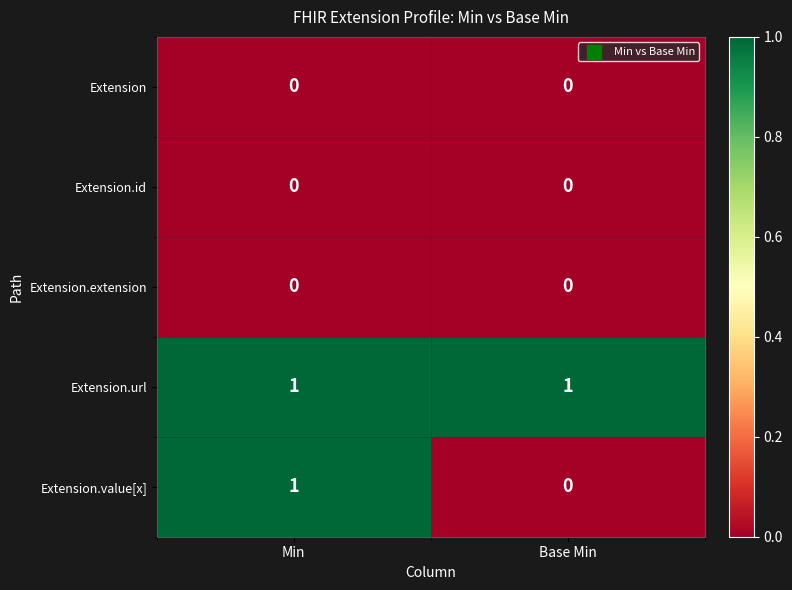

Which category has the highest value in the Extension.value[x] series?

Min